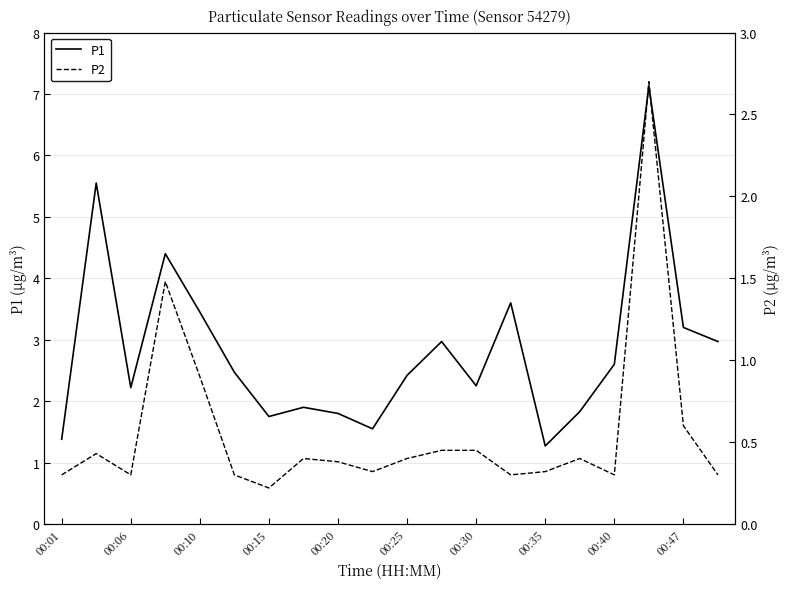

True or false: P1 and P2 intersect in this chart.

False